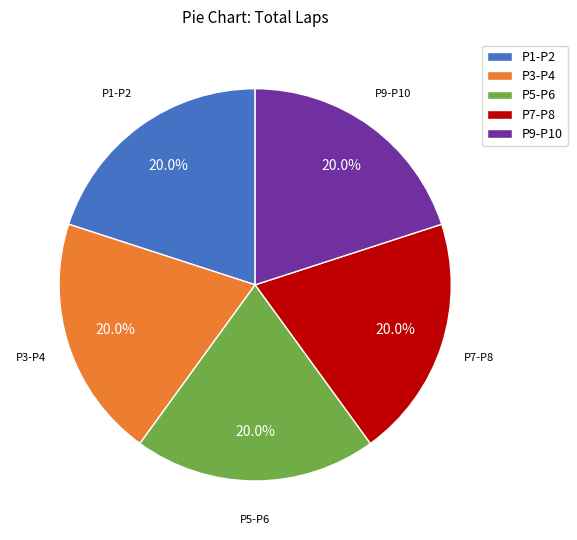

To the nearest percent, what is the average slice percentage?

20%